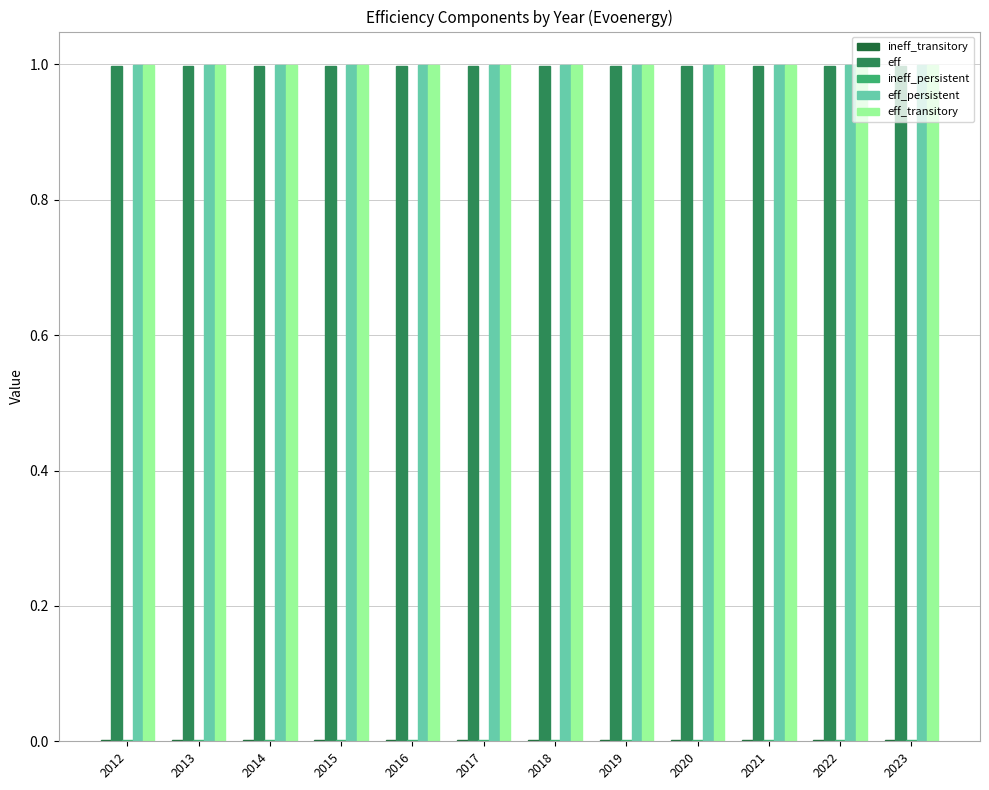

Does the chart contain stacked bars?

No